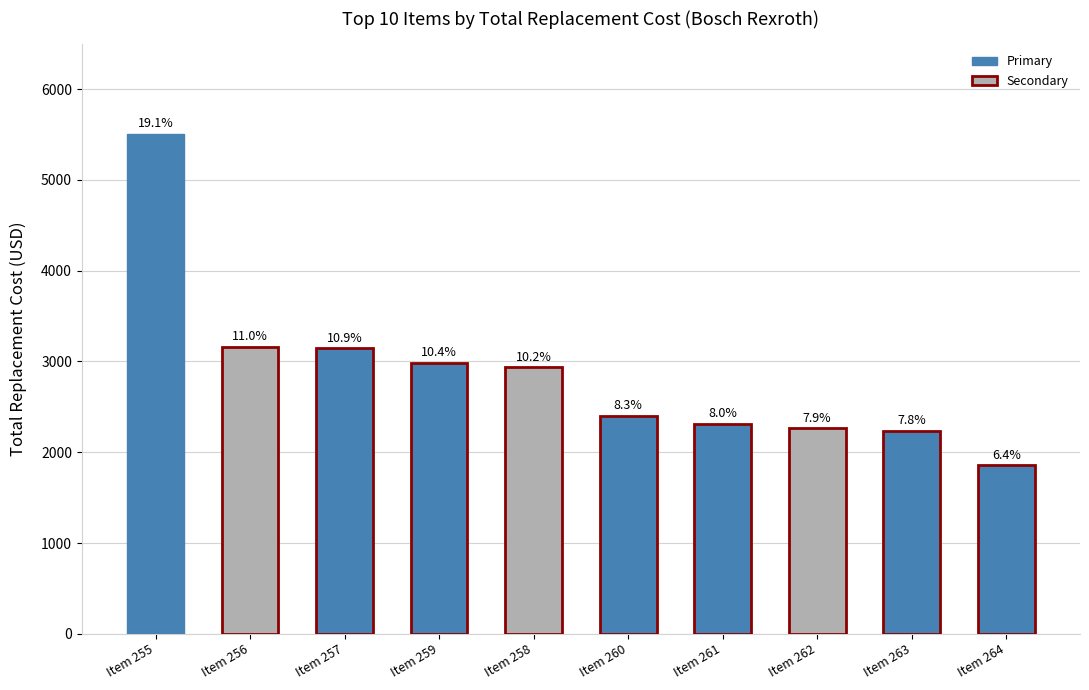

Does the chart contain any negative values?

No